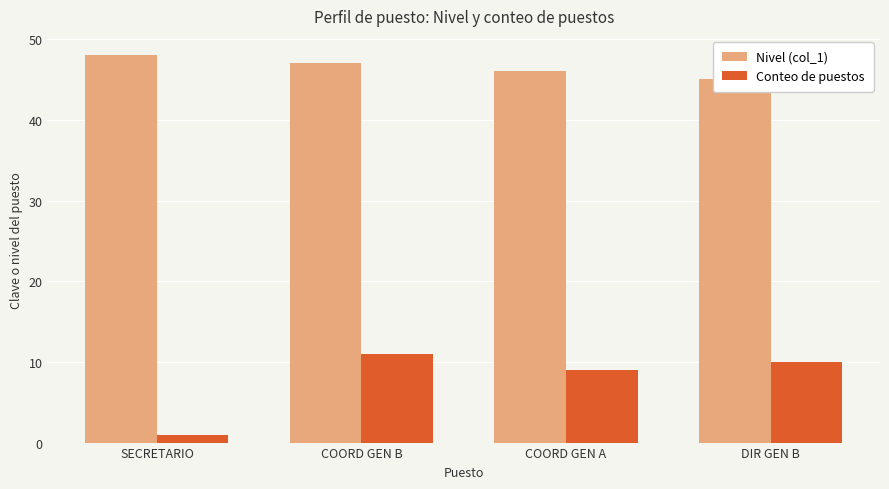

Read the Conteo de puestos value at SECRETARIO.

1